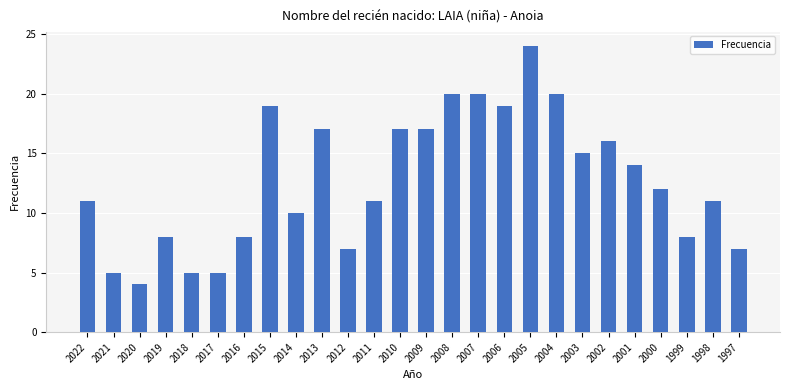

What is the value of the 5th bar from the left?

5